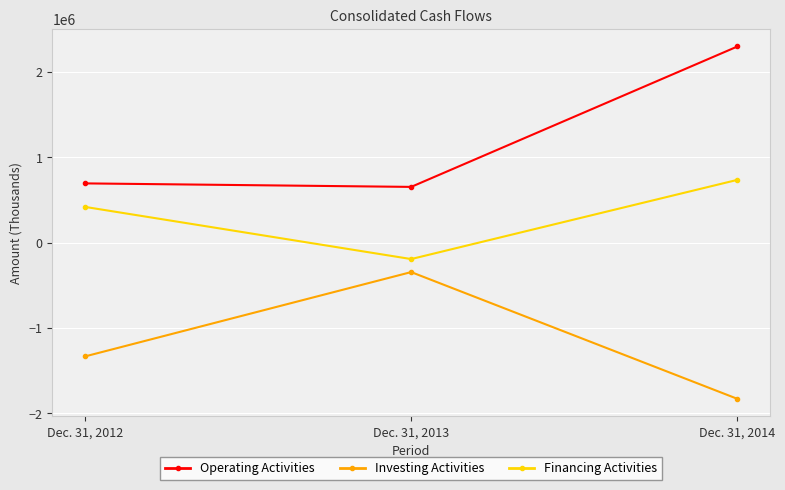

How many distinct data groups are displayed?

3